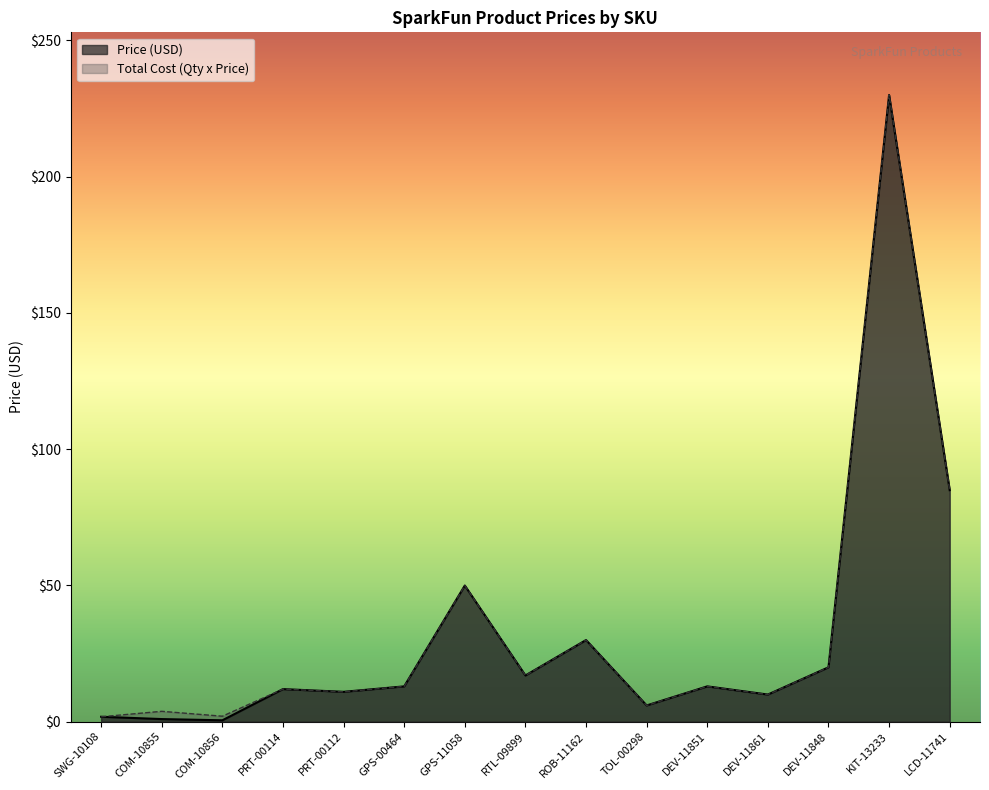

What position from the right is KIT-13233?

2